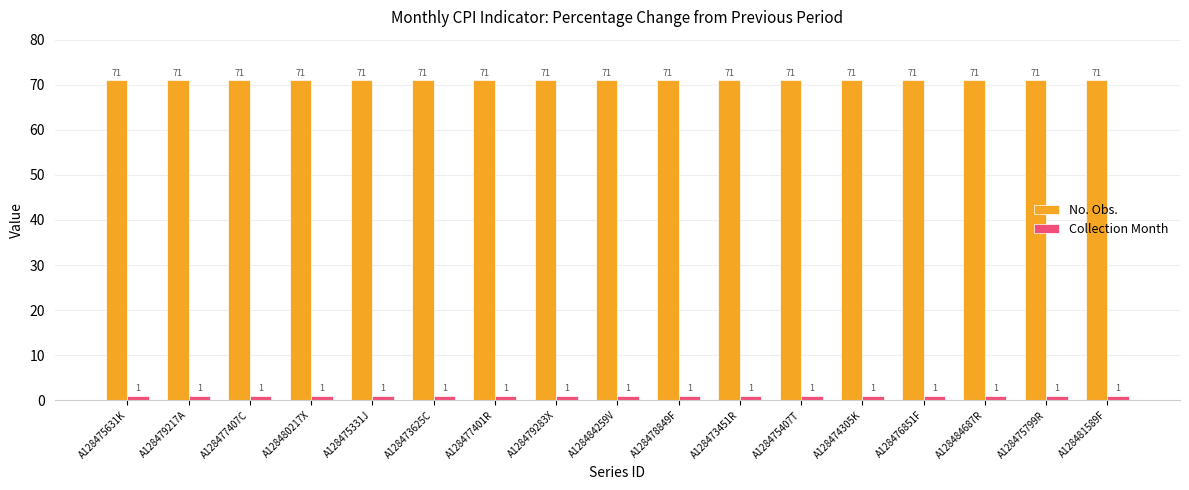

What is the lowest value of the No. Obs. series?

71